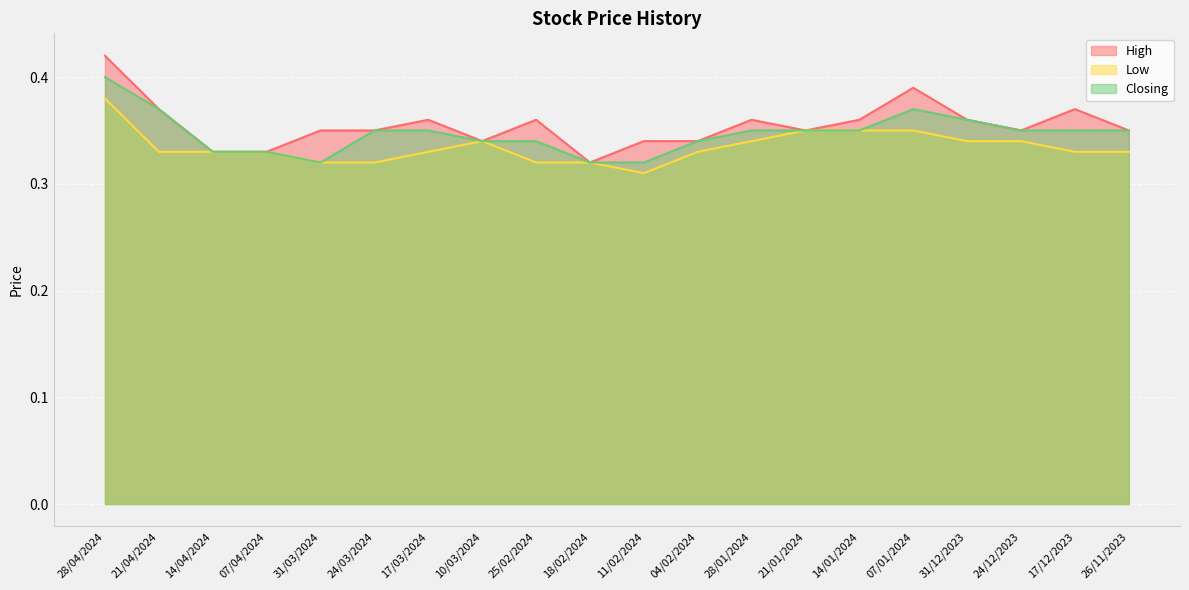

What is the sum of all Closing values?

6.9